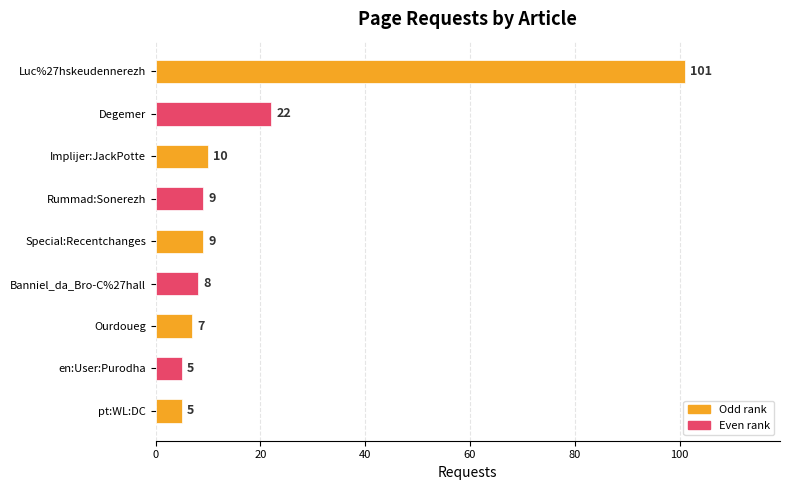

Is it true that the value at Banniel_da_Bro-C%27hall is 14?

False